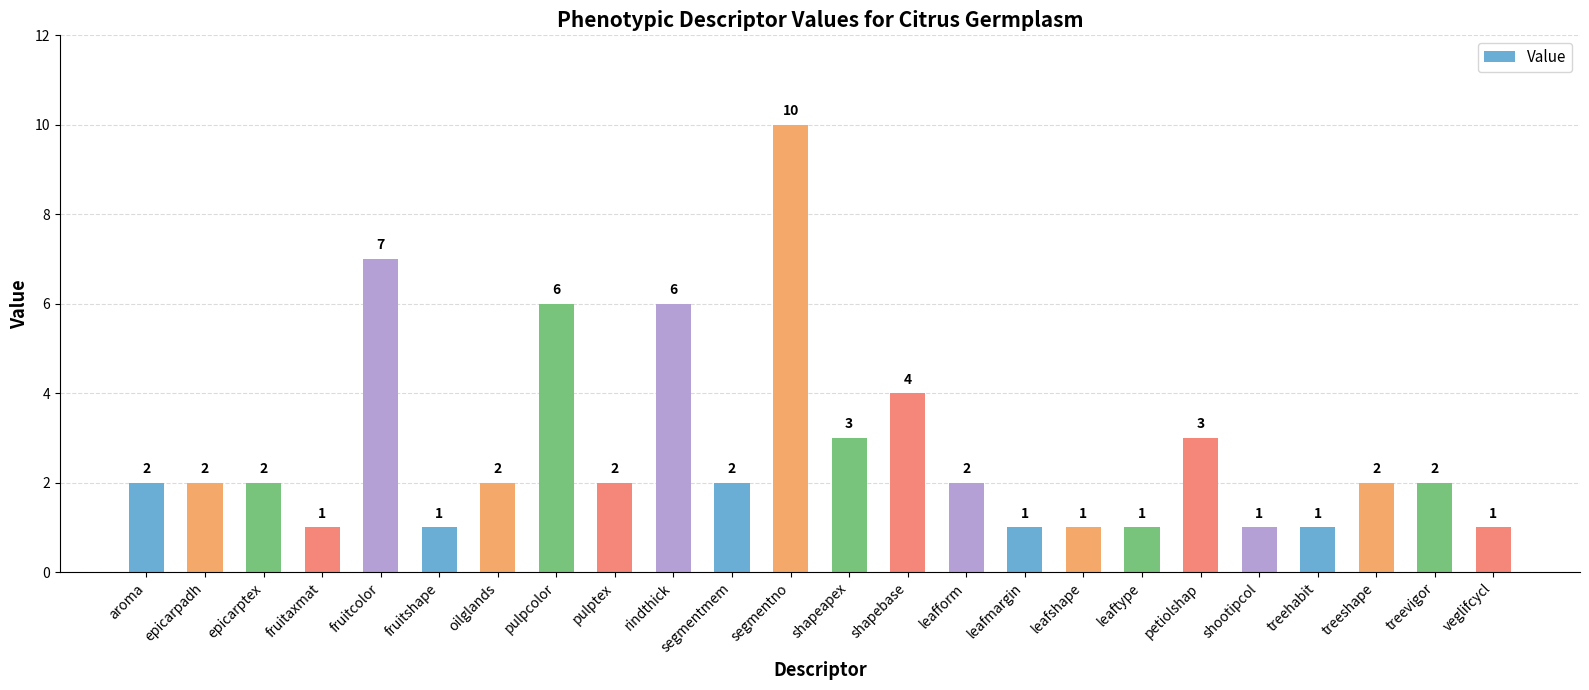

What is the greatest value displayed?

10